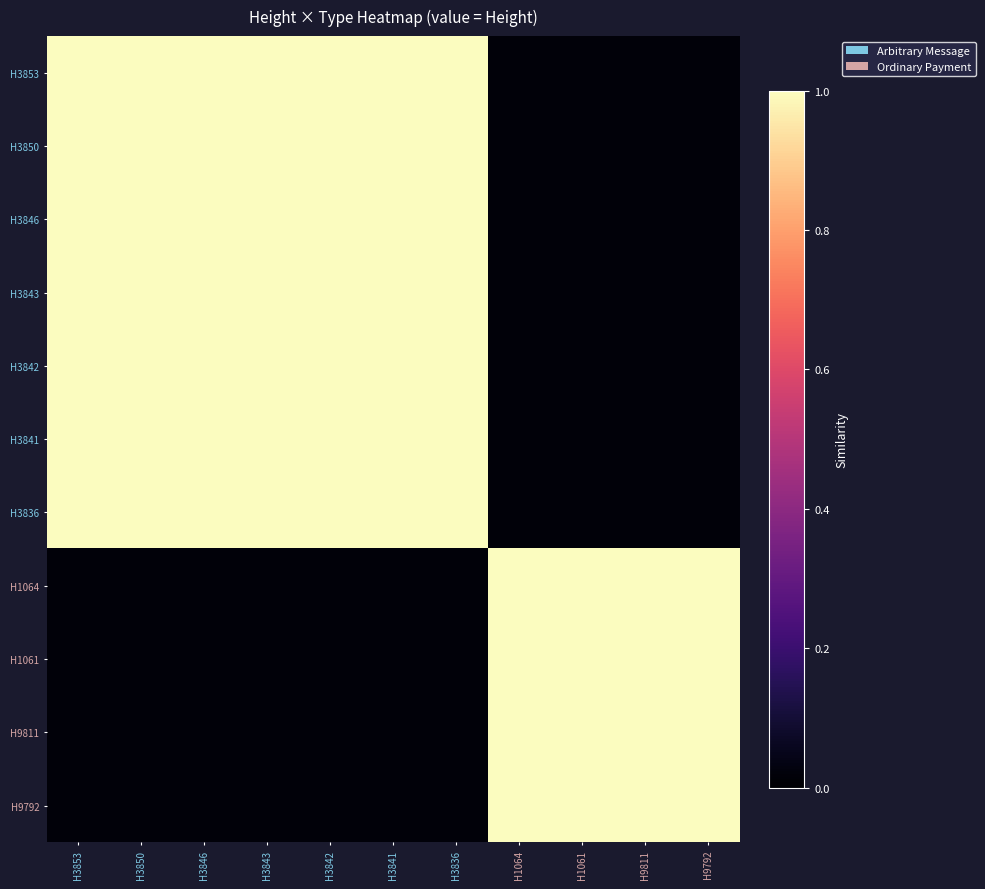

Rank the series at H1061 from lowest to highest value.

H3853, H3850, H3846, H3843, H3842, H3841, H3836, H9792, H9811, H1064, H1061